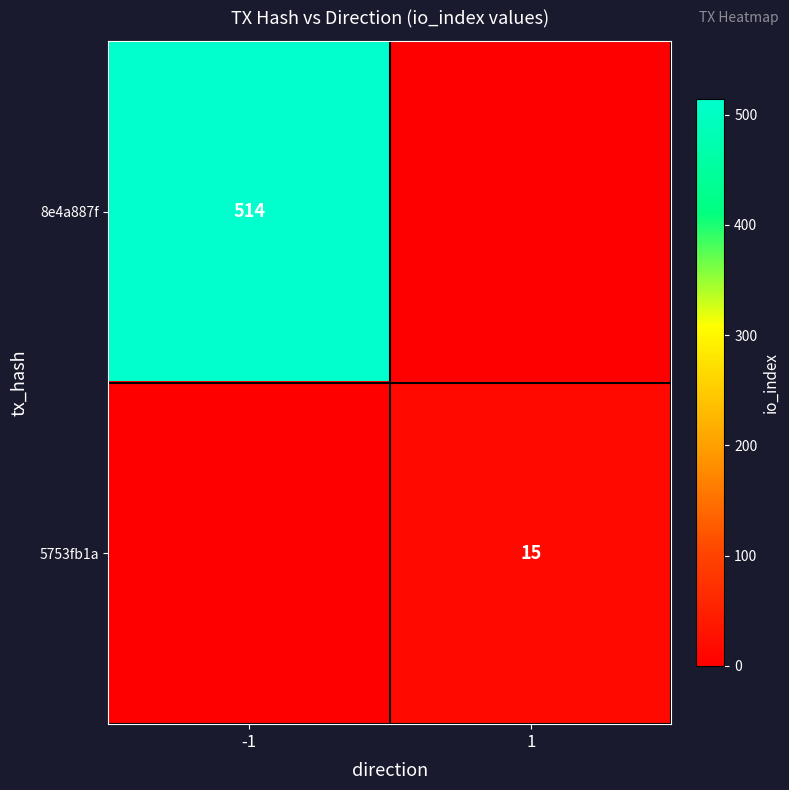

The value of 5753fb1a at 1 is 15. True or false?

True